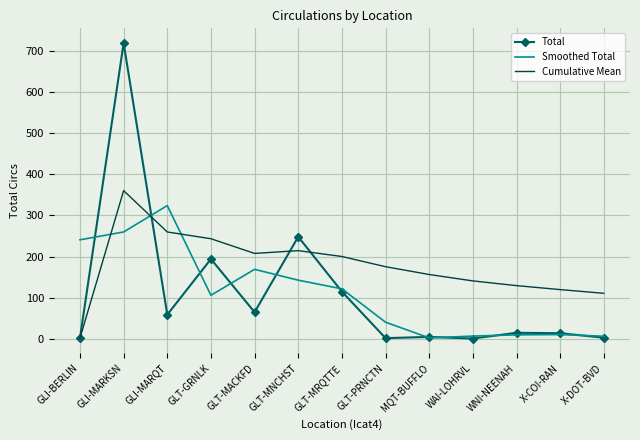

How many values in the Smoothed Total series are below 105?

6